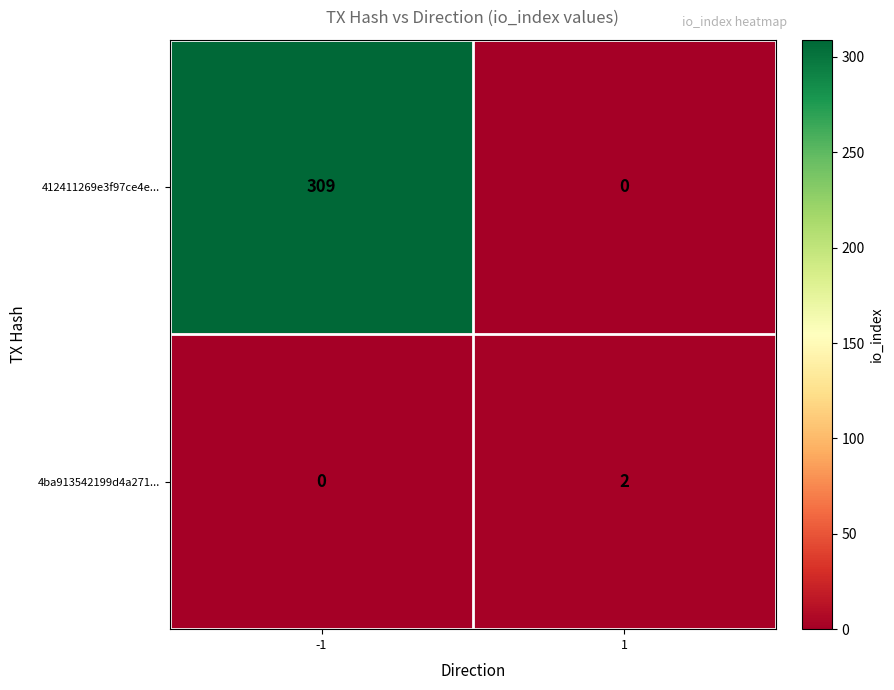

What is the sum of all 412411269e3f97ce4e... values?

309